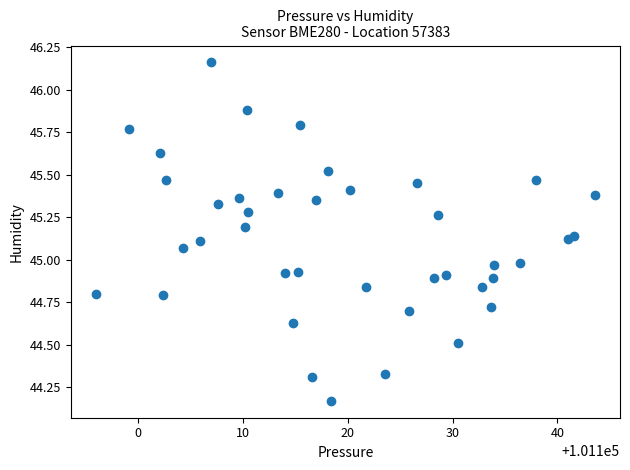

What is the range of X values (max minus min)?

47.6